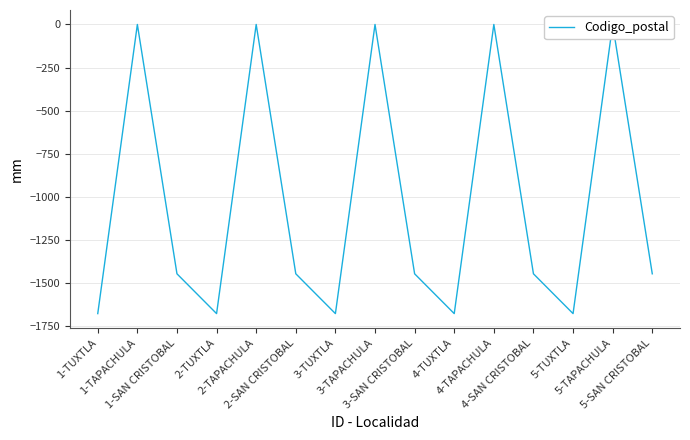

How many data points does each series have?

15